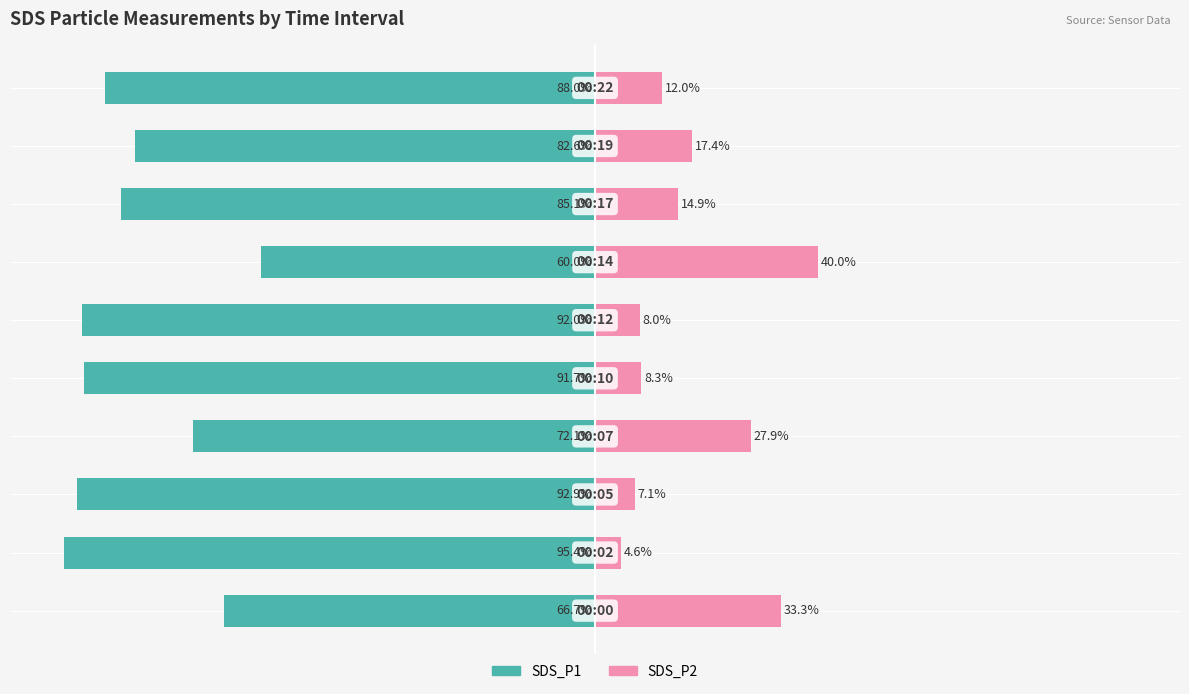

Reading left to right, list all the values displayed in this chart.

SDS_P1: -66.7	-95.4	-92.9	-72.1	-91.7	-92.0	-60.0	-85.1	-82.6	-88.0
SDS_P2: 33.3	4.6	7.1	27.9	8.3	8.0	40.0	14.9	17.4	12.0